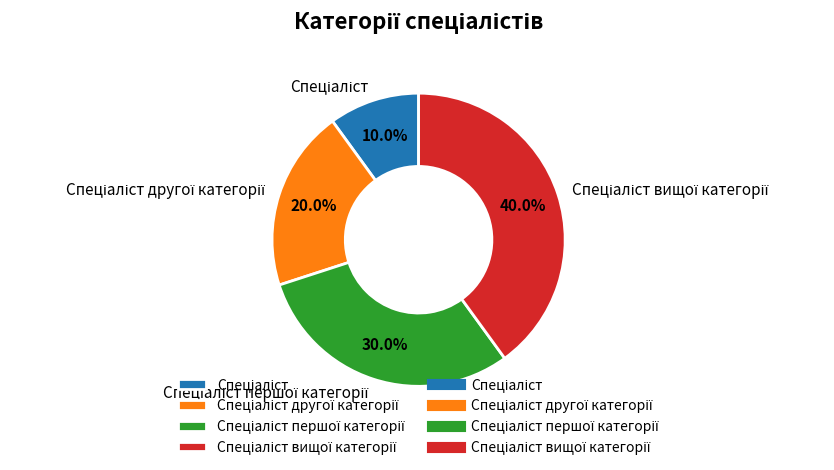

To the nearest percent, what is the average slice percentage?

25%